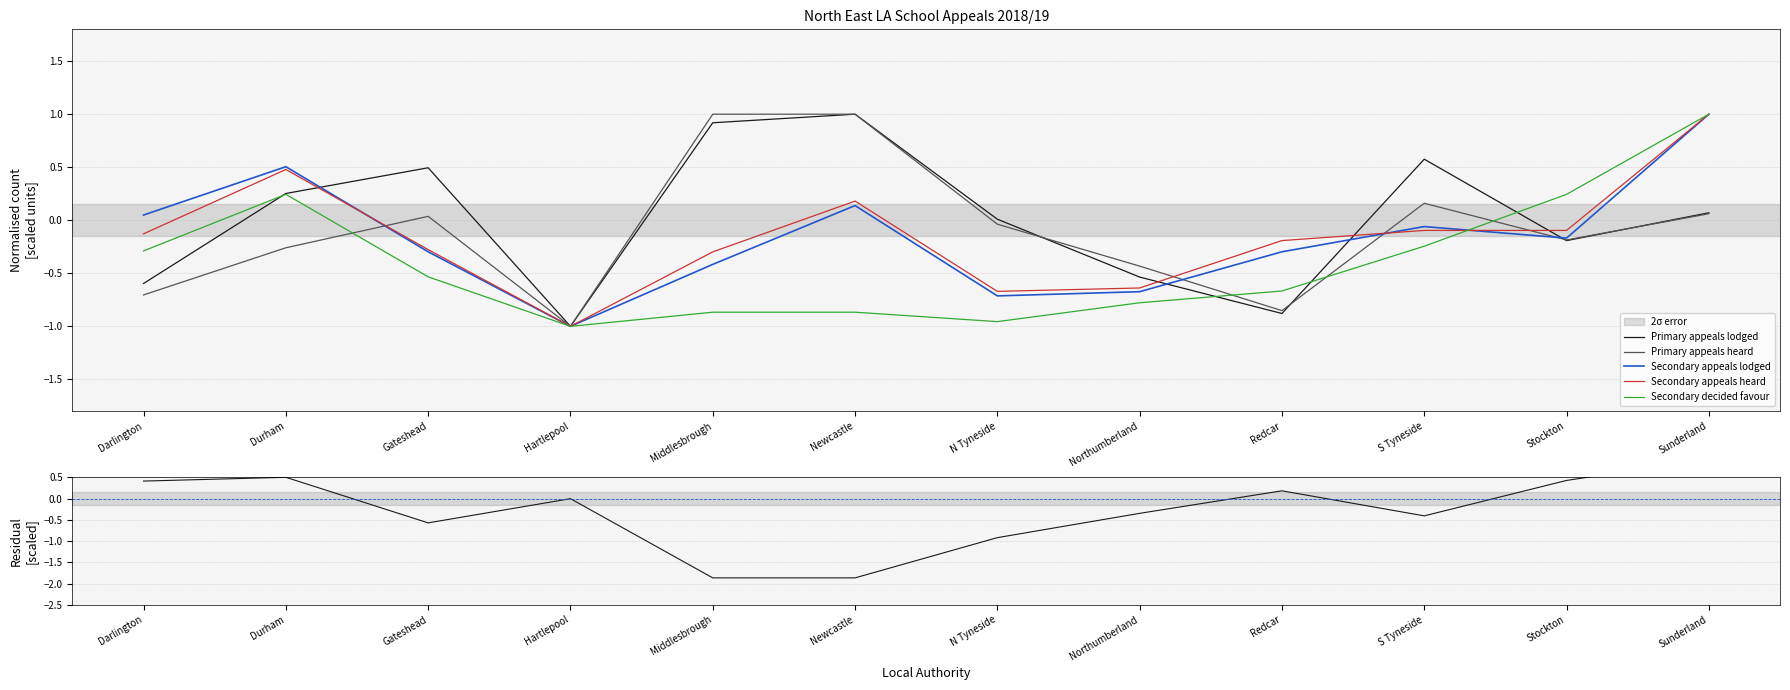

What is the label of the 3rd point from the right?

S Tyneside